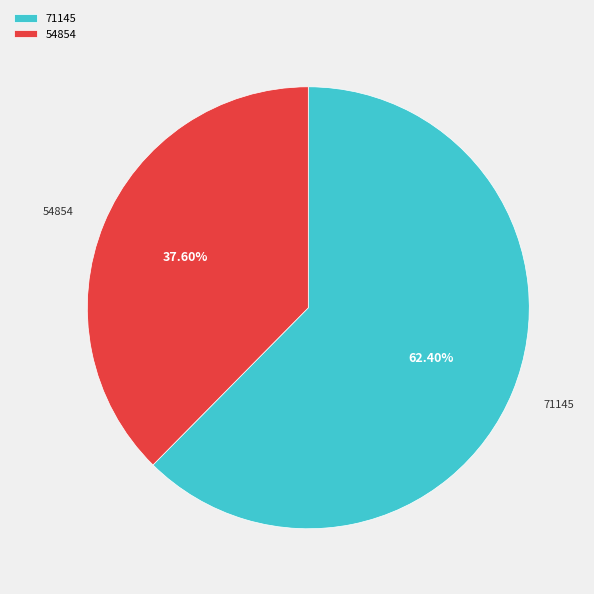

Does 54854 account for over 50% of the chart?

No